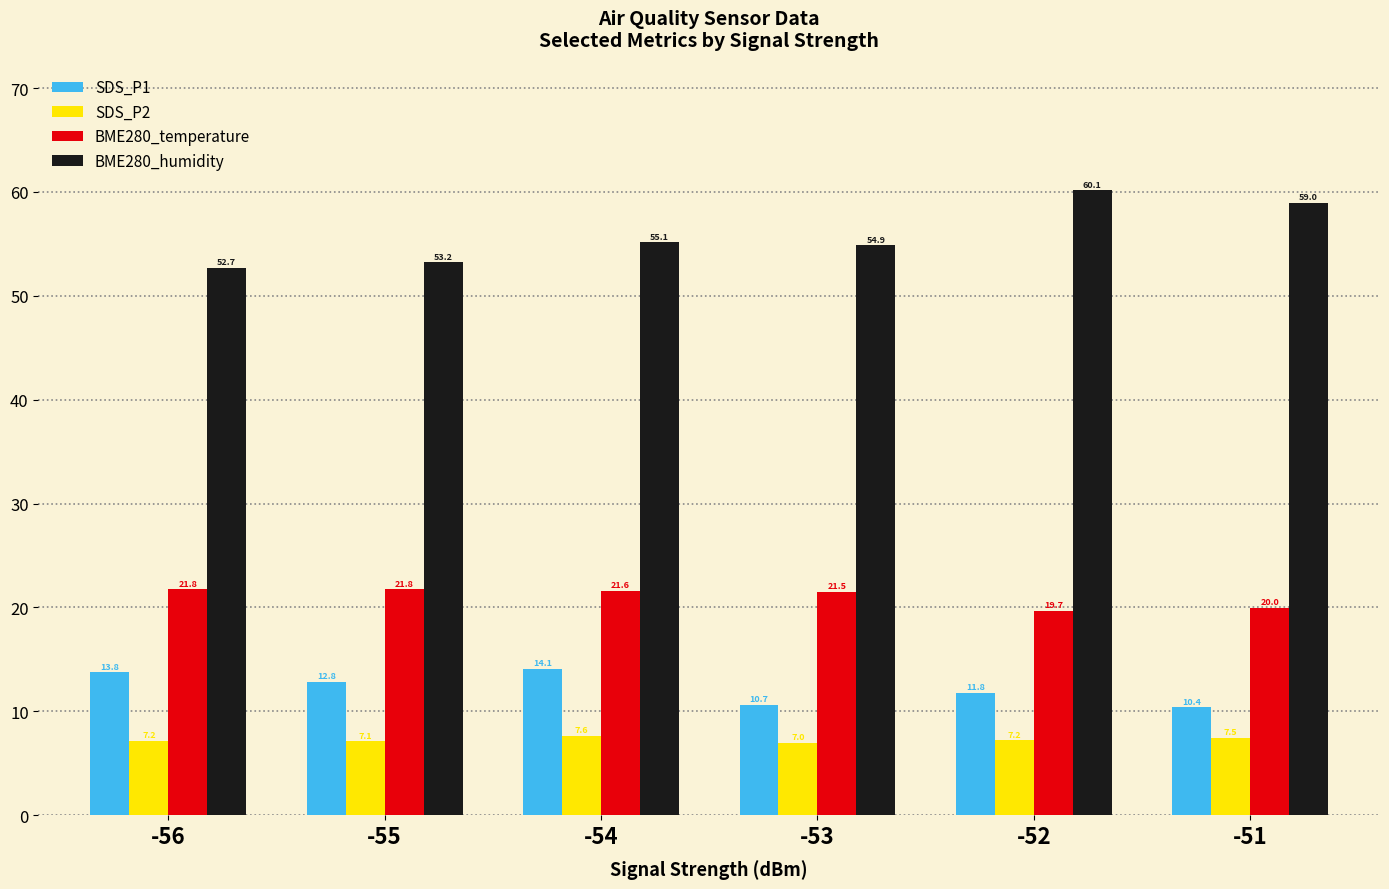

What are all the series names shown in the legend?

SDS_P1, SDS_P2, BME280_temperature, BME280_humidity